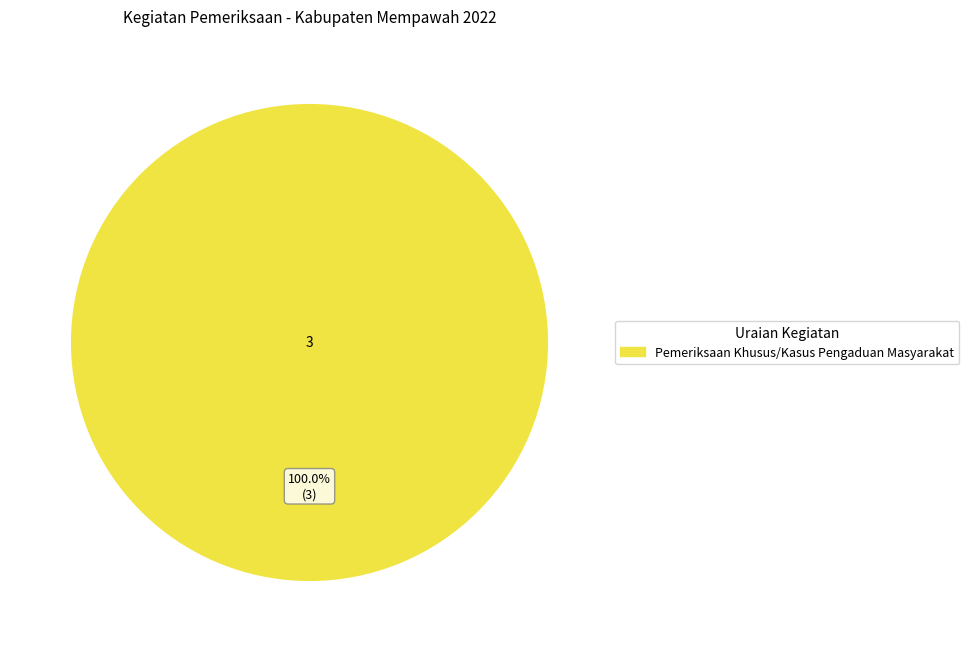

Does any single category account for the majority?

Yes